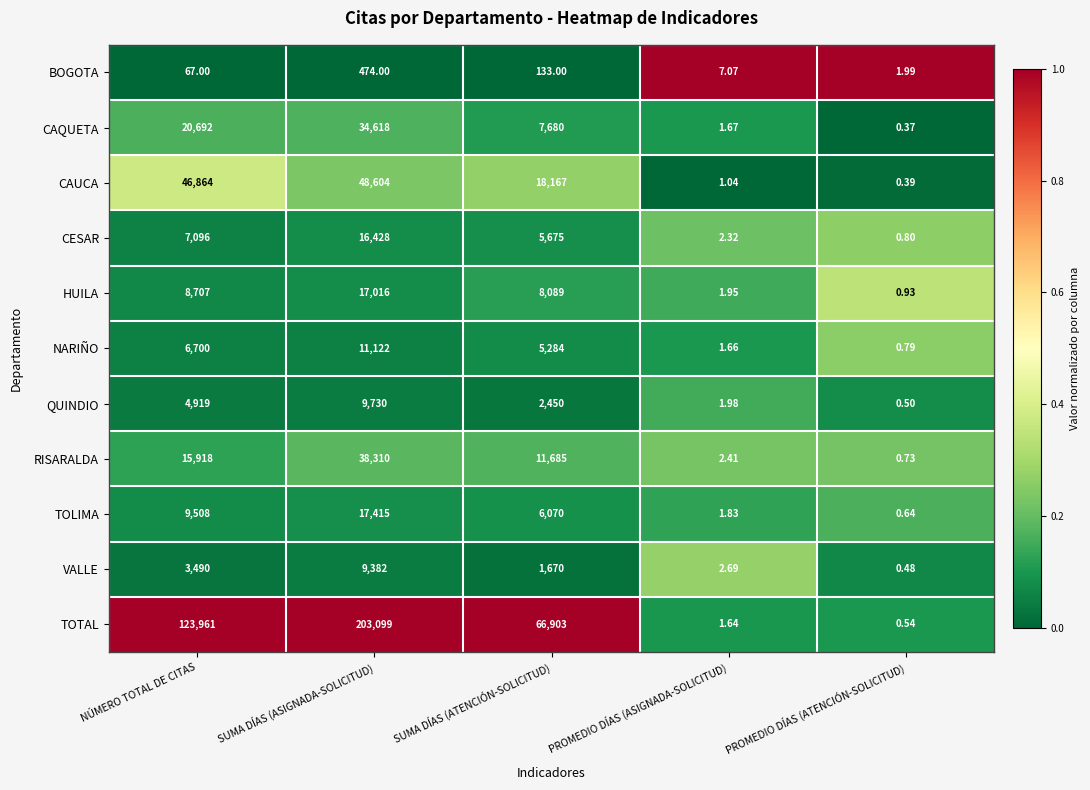

Which series has the largest range (max minus min)?

TOTAL